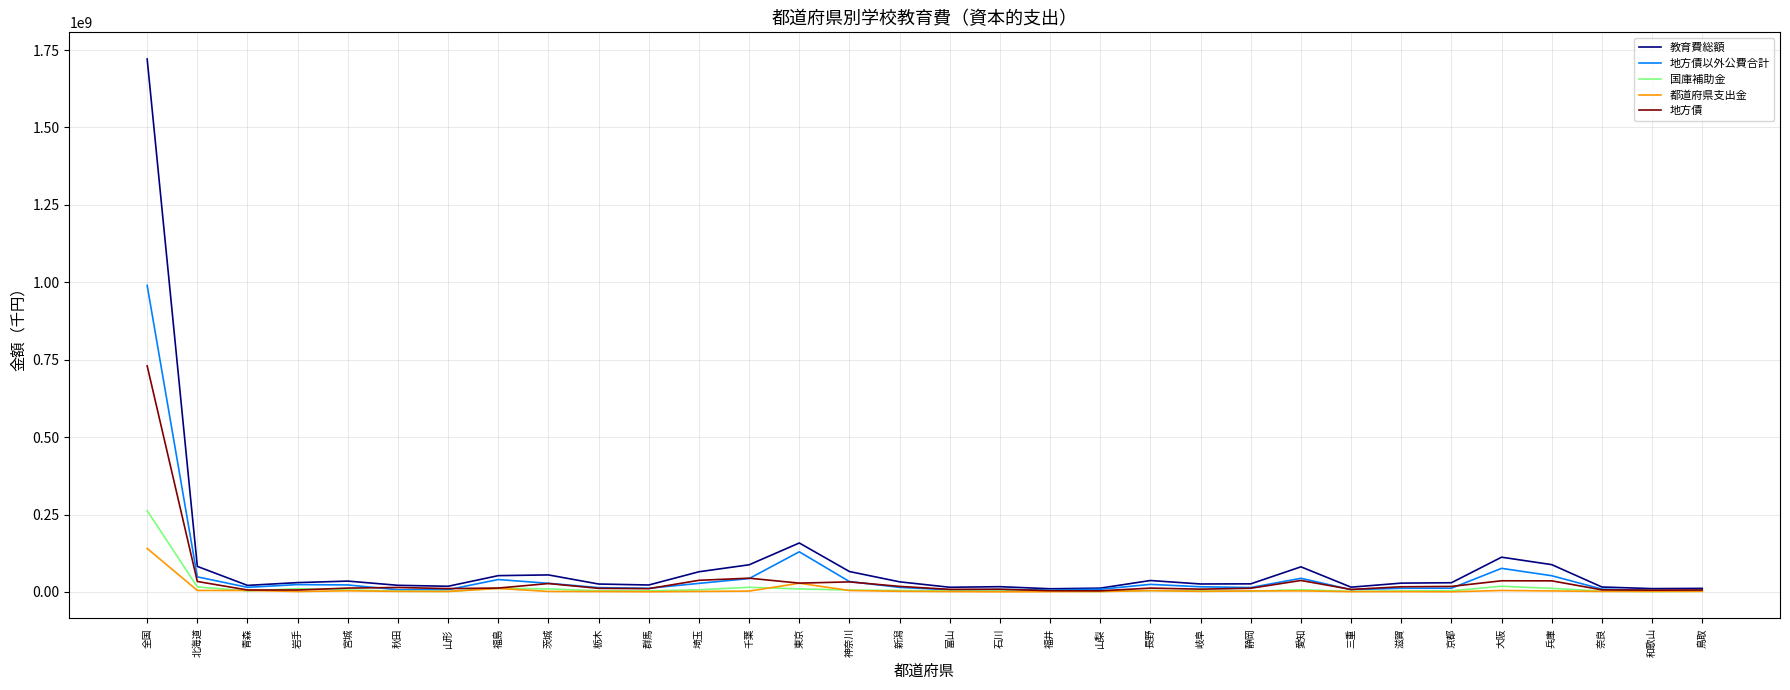

What is the maximum value for 地方債?

730133687